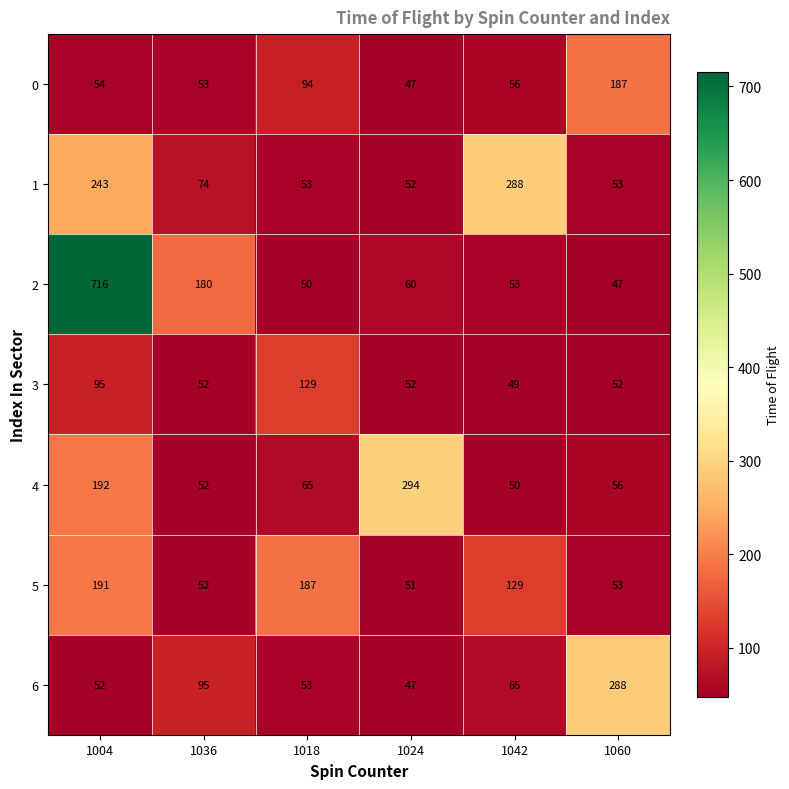

What is the total value across all series at 1042?

690